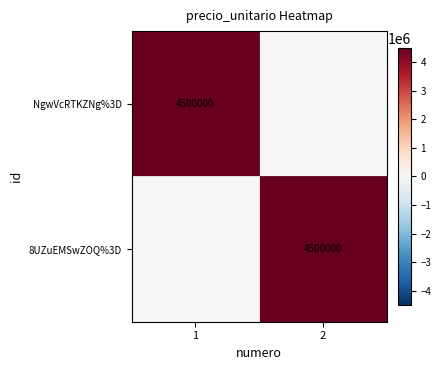

Is it true that 8UZuEMSwZOQ%3D equals 4500000 at 2?

True